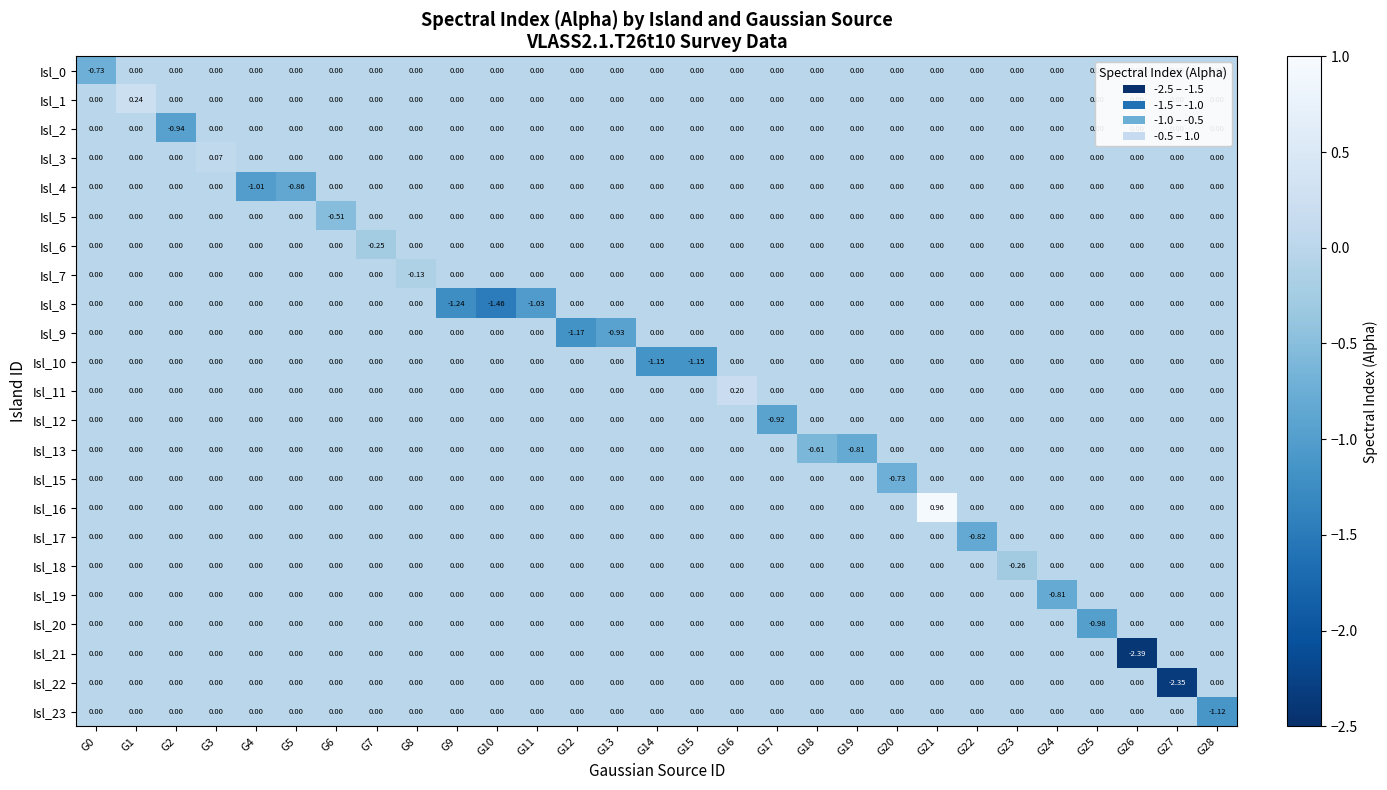

What is the total value across all series at G0?

-0.7